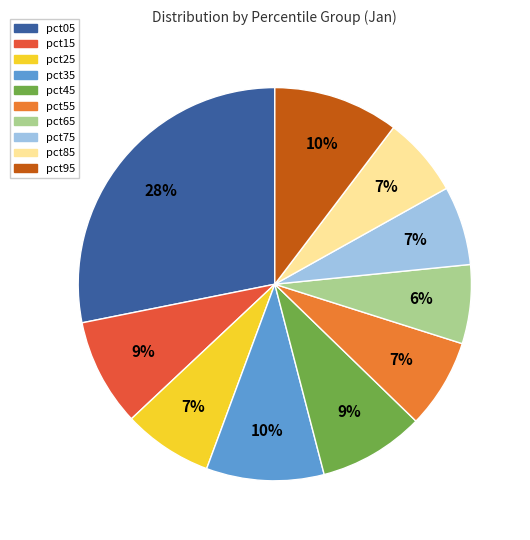

Is there any slice that represents more than half of the pie?

No